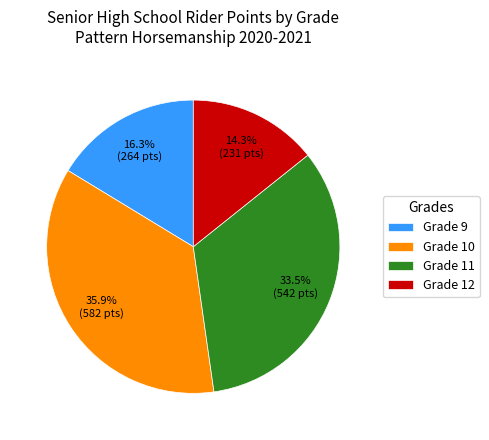

How many segments does this pie chart have?

4